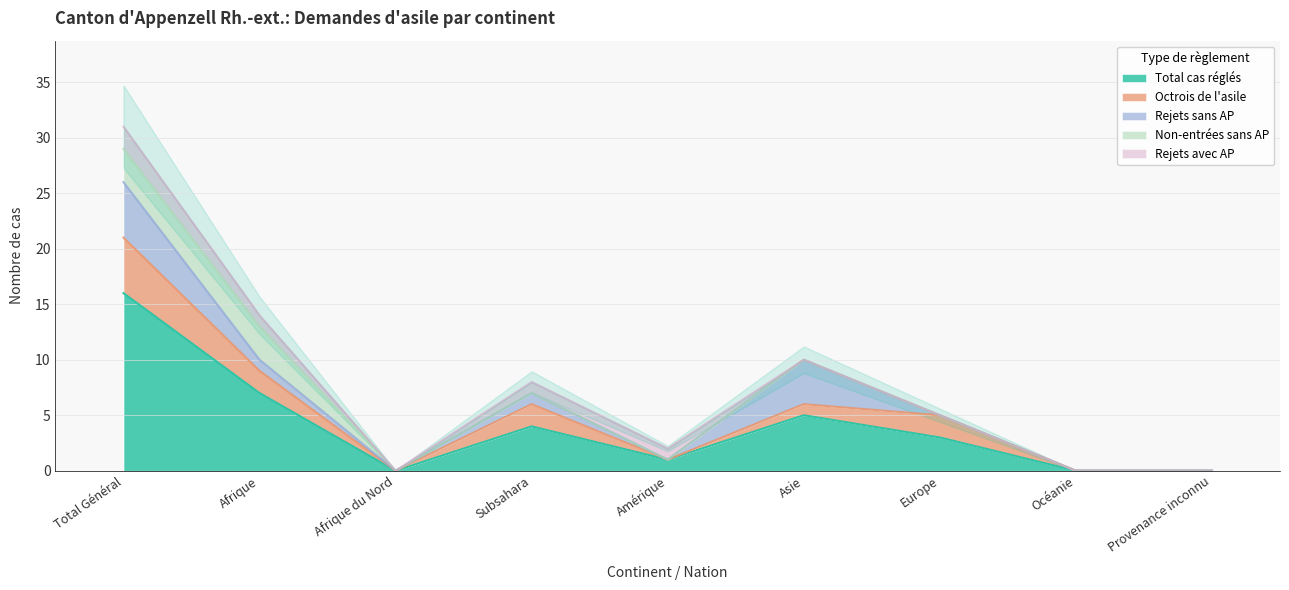

Which label corresponds to the smallest value in the chart?

Afrique du Nord